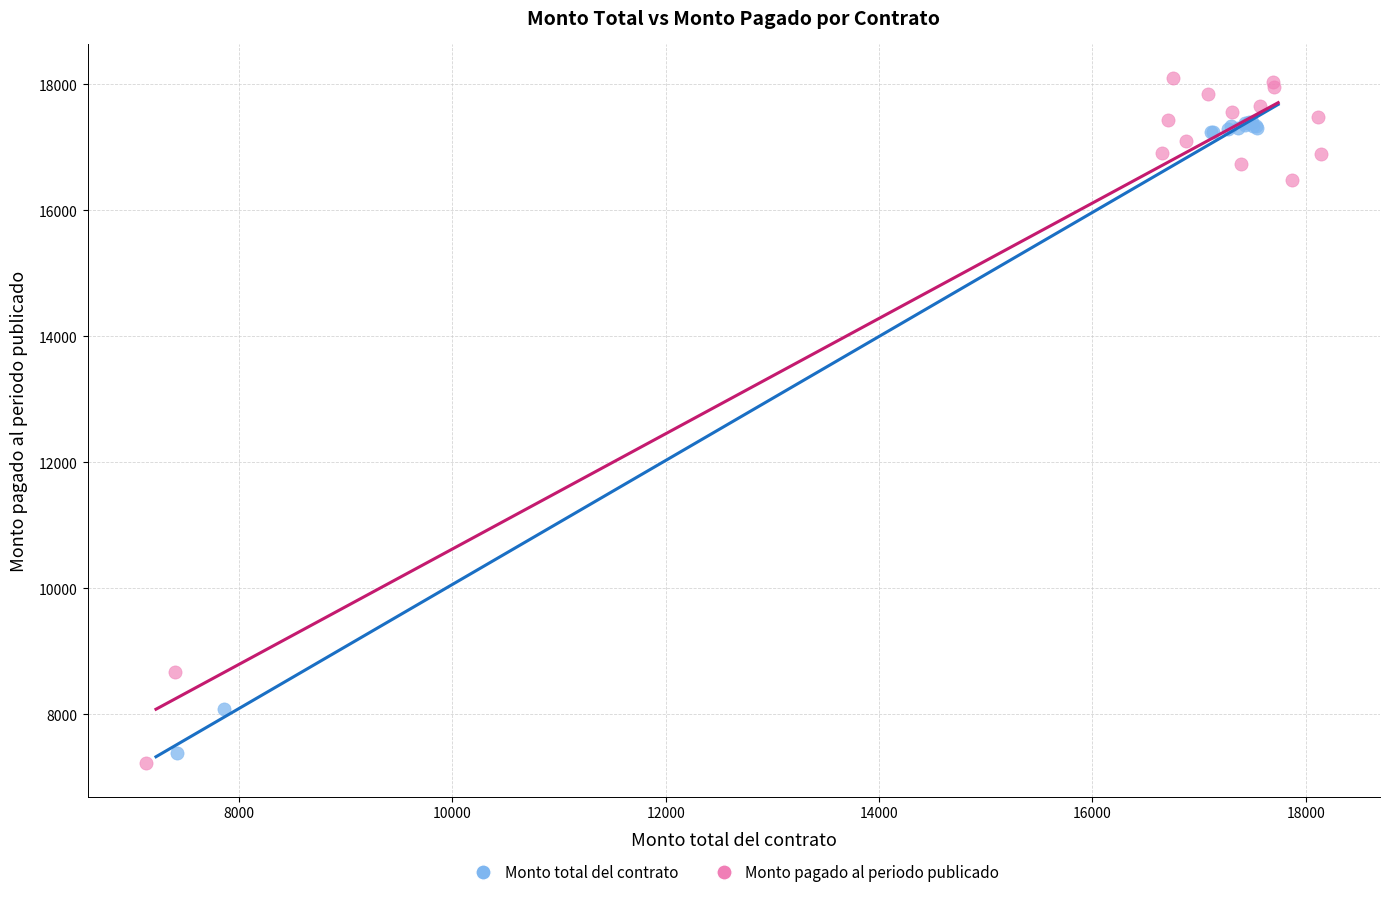

Which series contains the lowest Y value?

Monto pagado al periodo publicado